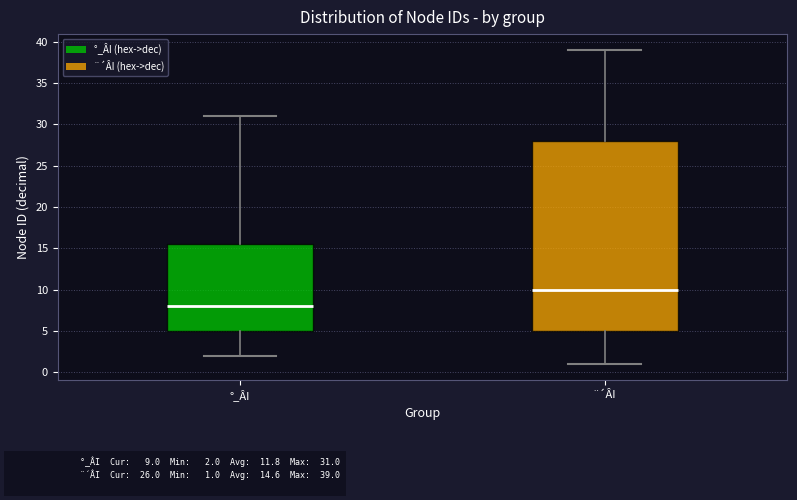

Reading left to right, transcribe this box plot: for each box, give where its median line is, the range the box spans, and where its two whiskers end, as read against the y-axis. The values are not printed on the chart, so give them approximately, as read against the axis.

°_ÂI: median 8.0, box 5.0 to 15.5, whiskers 2.0 to 31.0
¨´ÂI: median 10.0, box 5.0 to 28.0, whiskers 1.0 to 39.0